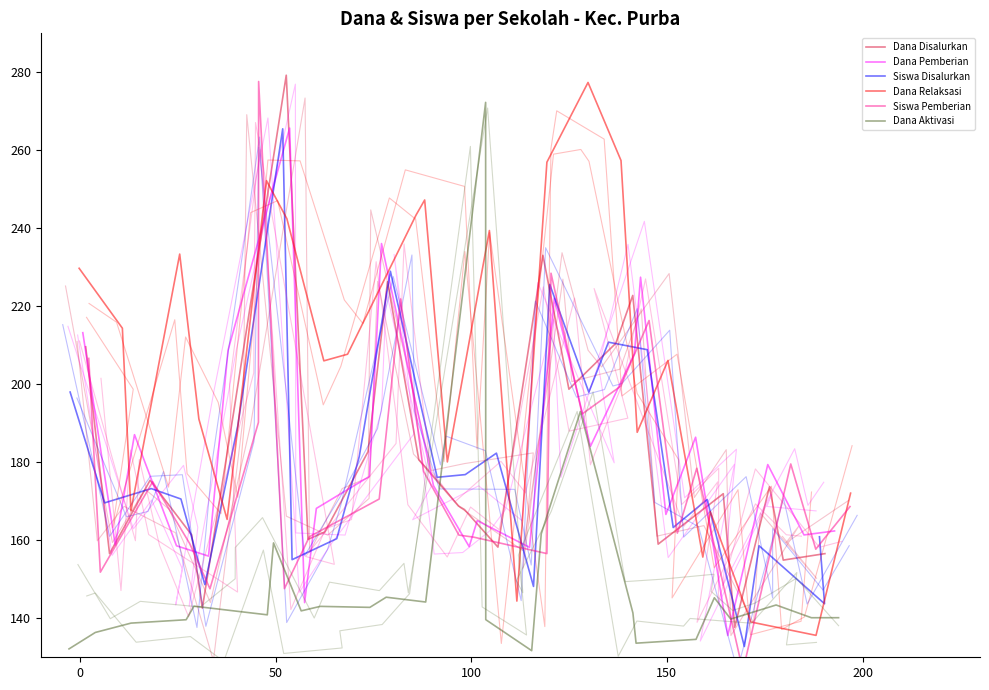

How many categories are shown in the chart?

25